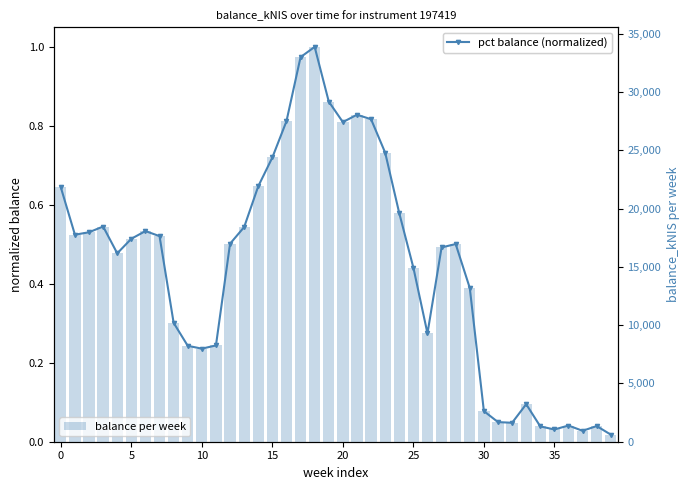

What is the value of the balance per week bar at the 33rd from the left?

1624.8